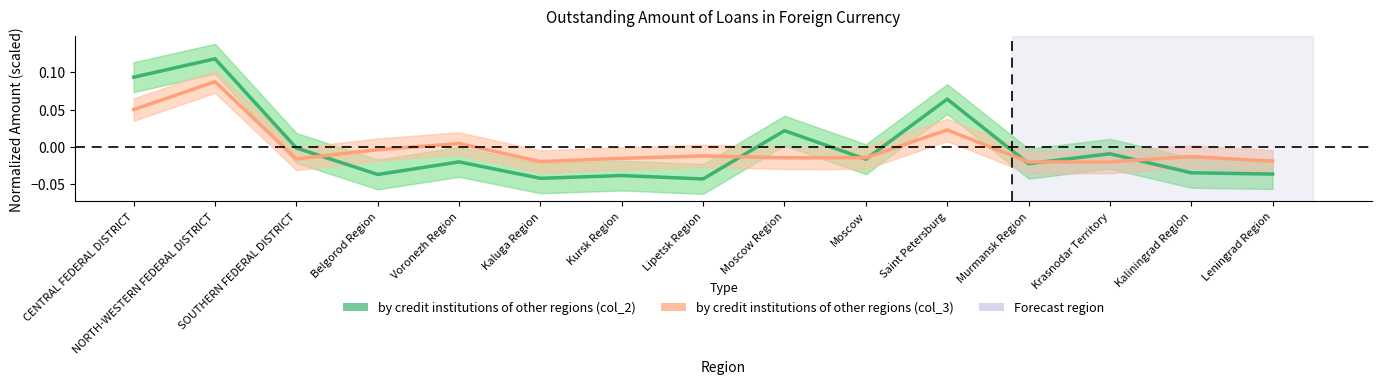

Where is by credit institutions of other regions (col_3) nearest to the value 0?

Belgorod Region